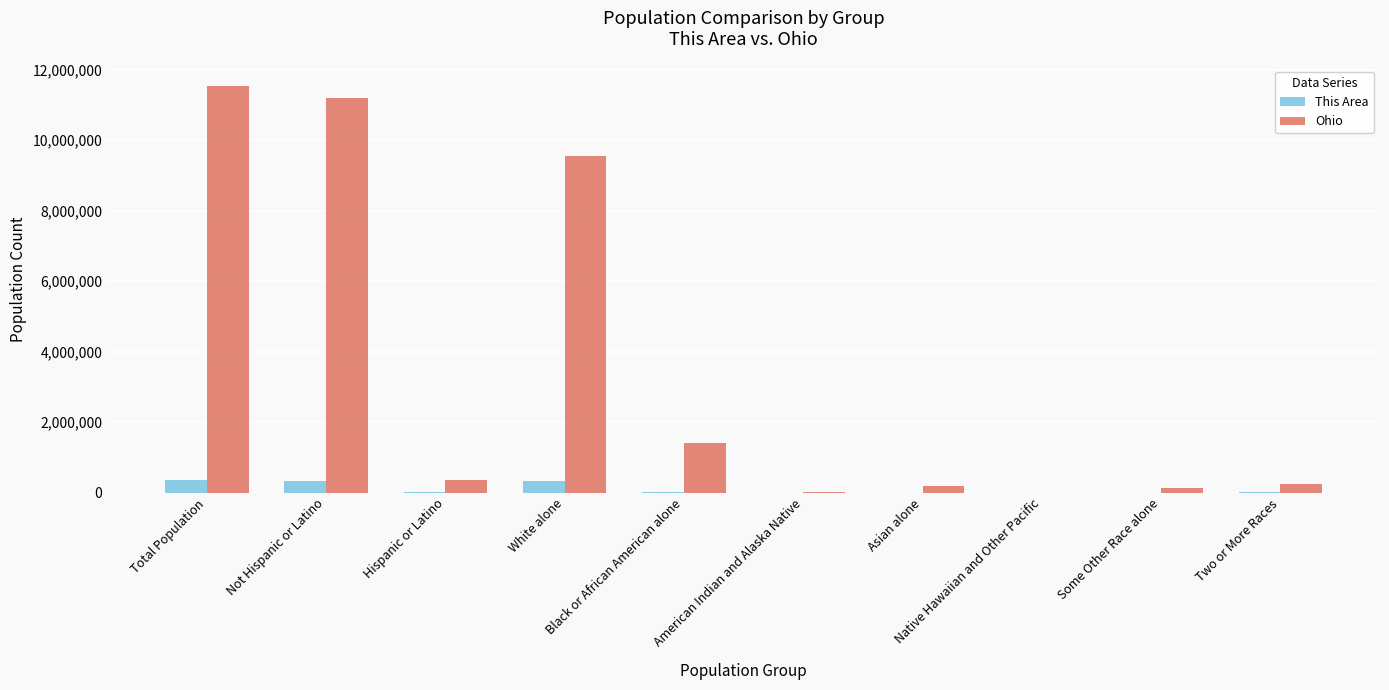

What is the maximum value for Ohio?

11536504